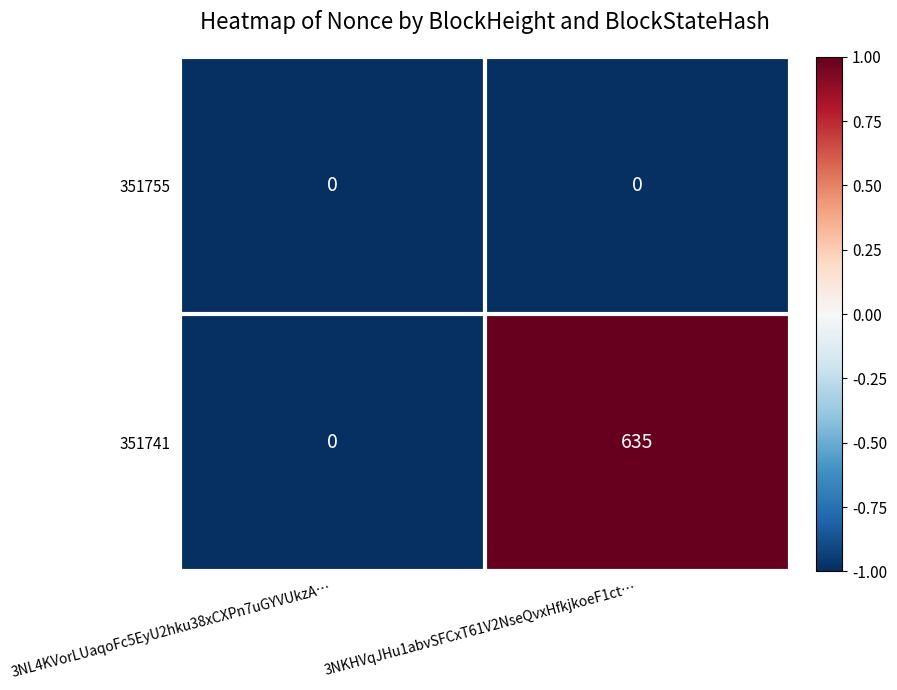

Is it true that 351755 equals 0 at 3NKHVqJHu1abvSFCxT61V2NseQvxHfkjkoeF1ct…?

True